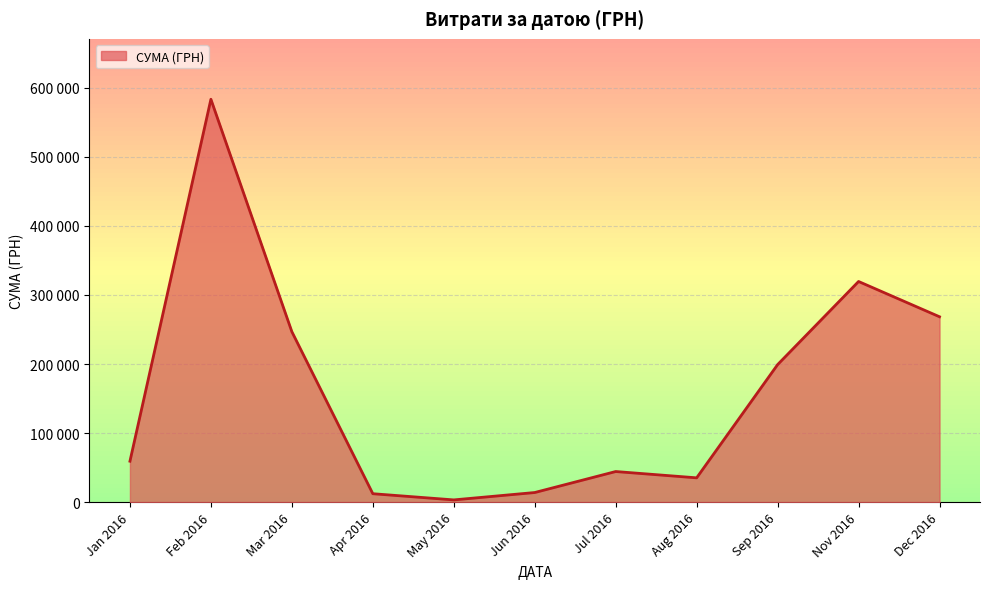

What is the sum of all values?

1785310.7